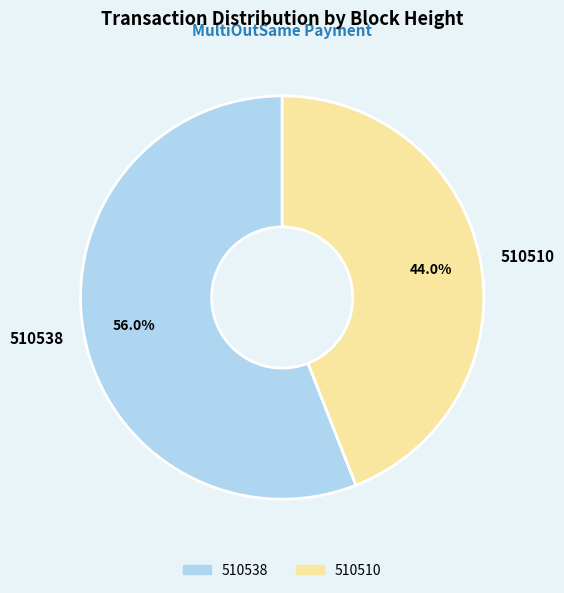

What percentage is the 510538 slice, to the nearest percent?

56%